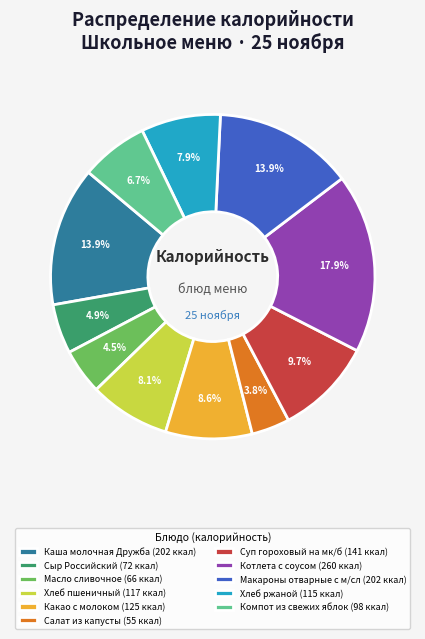

To the nearest percent, what is the difference between the largest and smallest slice percentages?

14%